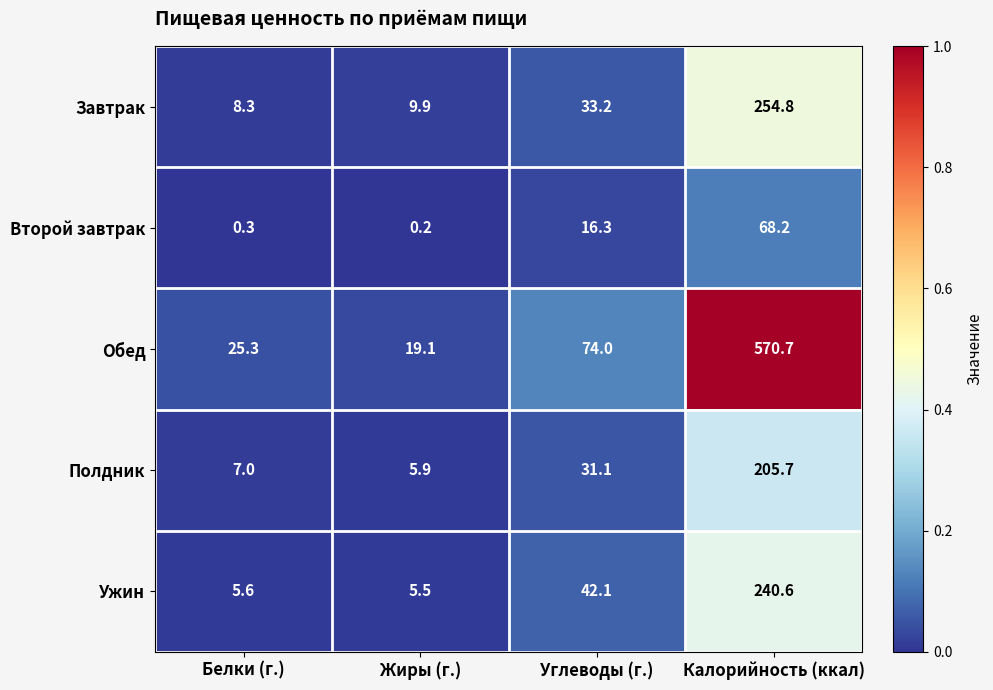

Reading left to right, transcribe all the data shown in this chart.

Завтрак: 8.3	9.9	33.2	254.8
Второй завтрак: 0.3	0.2	16.3	68.2
Обед: 25.3	19.1	74.0	570.7
Полдник: 7.0	5.9	31.1	205.7
Ужин: 5.6	5.5	42.1	240.6